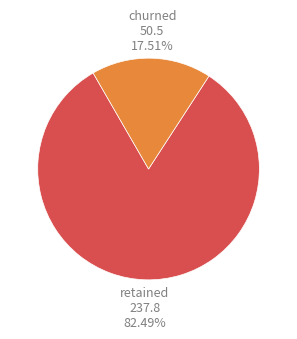

Does any single category account for the majority?

Yes